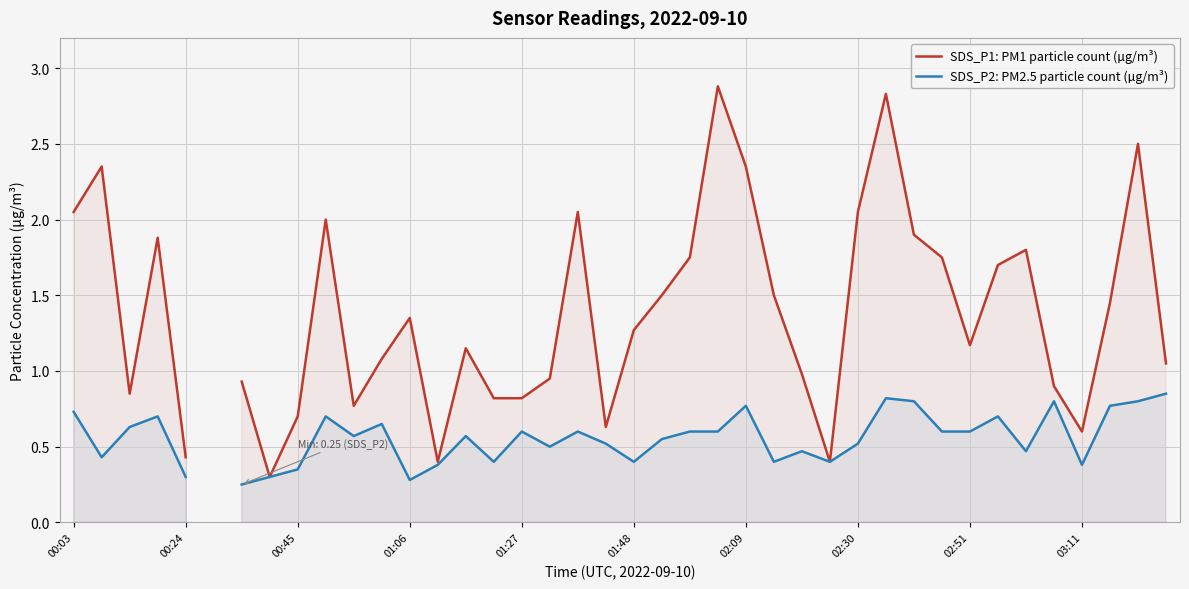

Rank the series at 02:30 from lowest to highest value.

SDS_P2: PM2.5 particle count (µg/m³), SDS_P1: PM1 particle count (µg/m³)